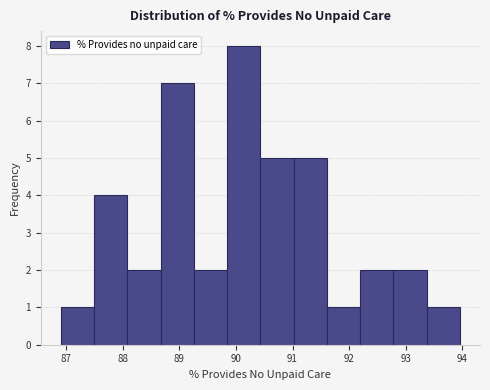

Reading left to right, list every bar in this chart as the range it spans on the x-axis followed by its height. Neither the bar edges nor the heights are printed on the chart, so give them approximately, as read against the axes.

86.9 to 87.5: 1
87.5 to 88.1: 4
88.1 to 88.7: 2
88.7 to 89.3: 7
89.3 to 89.8: 2
89.8 to 90.4: 8
90.4 to 91.0: 5
91.0 to 91.6: 5
91.6 to 92.2: 1
92.2 to 92.8: 2
92.8 to 93.4: 2
93.4 to 94.0: 1